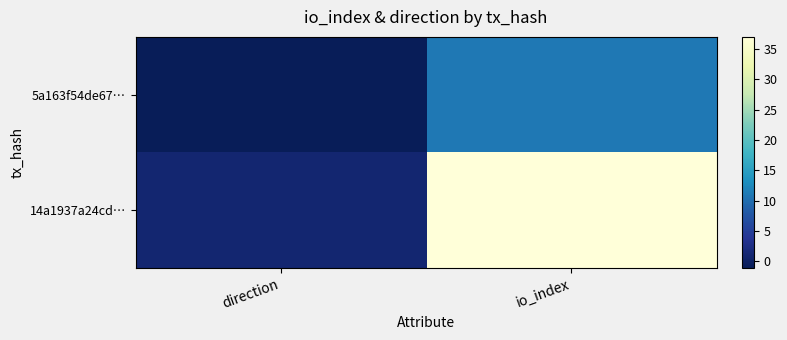

What is the spread (max minus min) of values at io_index?

26